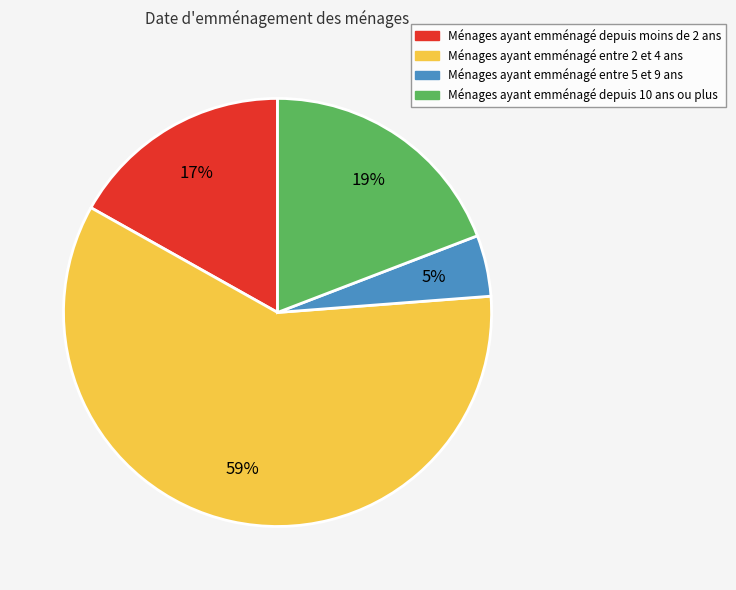

Is there a majority slice in this chart?

Yes